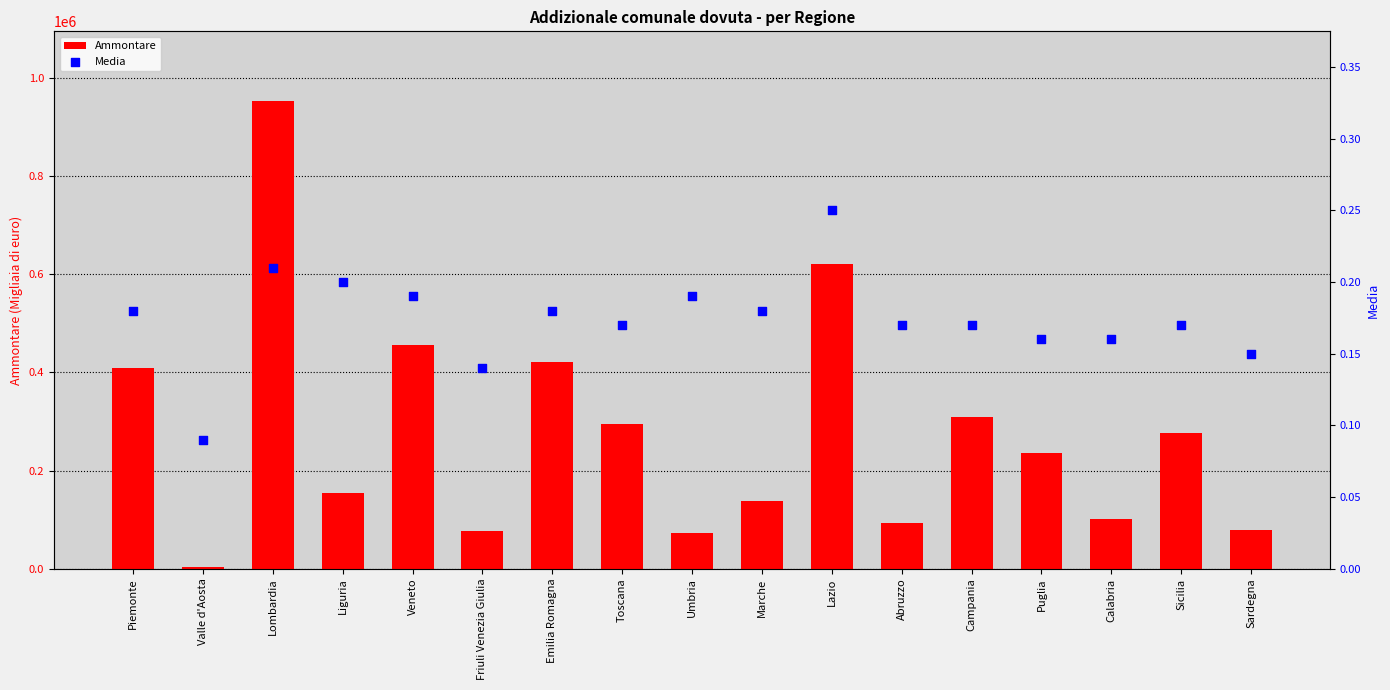

Which series contains the highest Y value?

Ammontare